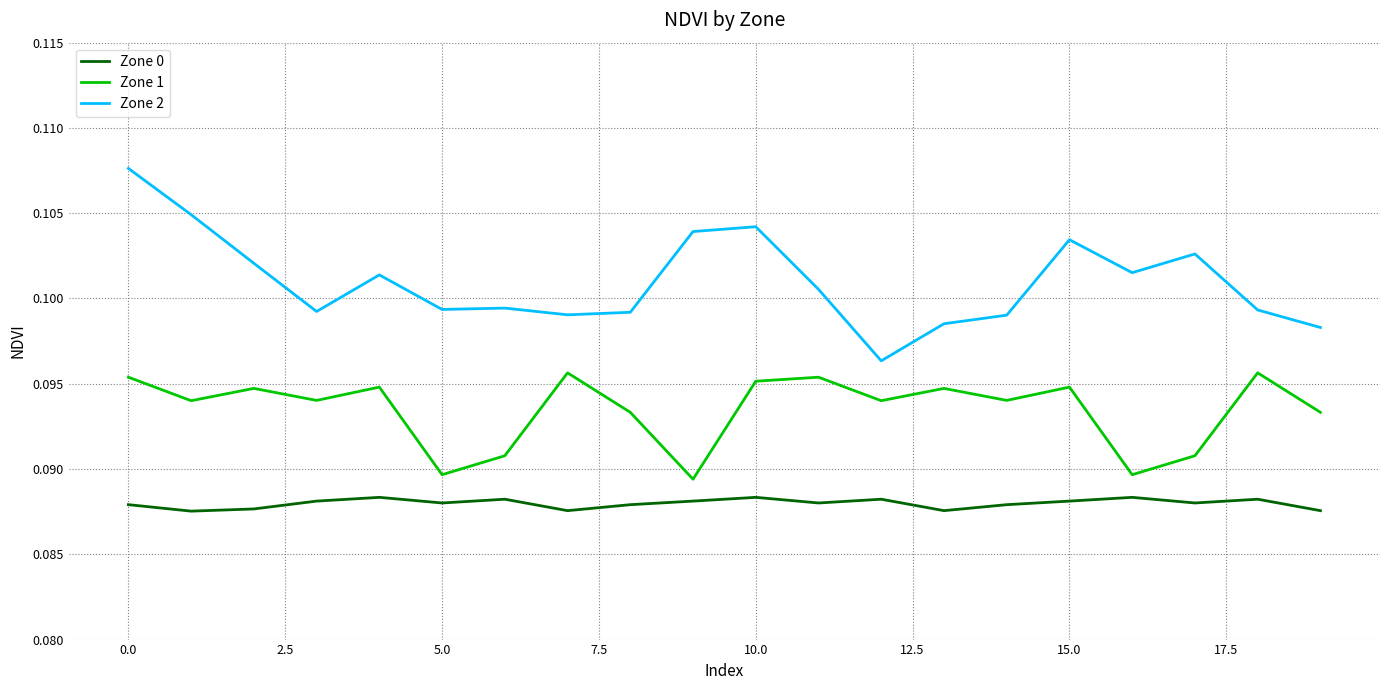

Which series has the largest range (max minus min)?

Zone 2